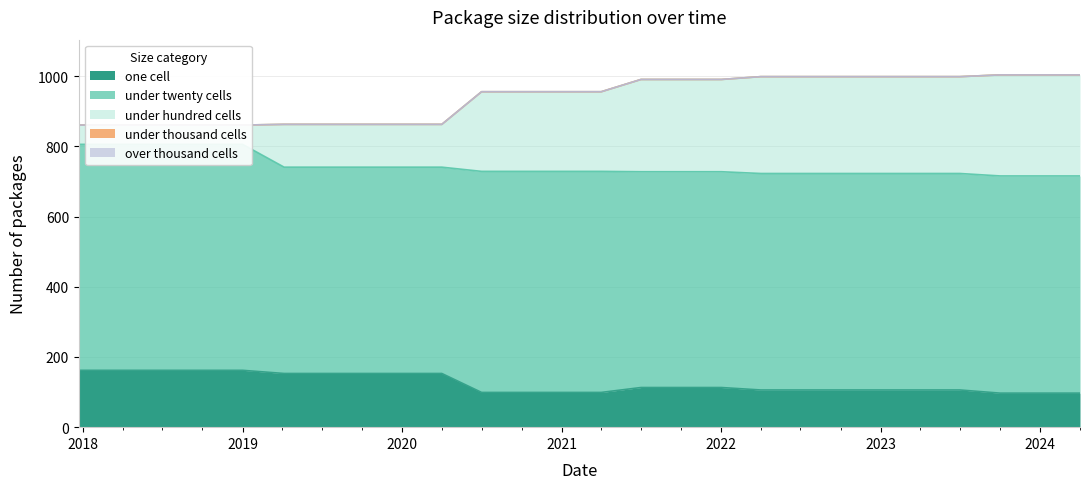

What is the average value of the under_hundred_cells series?

196